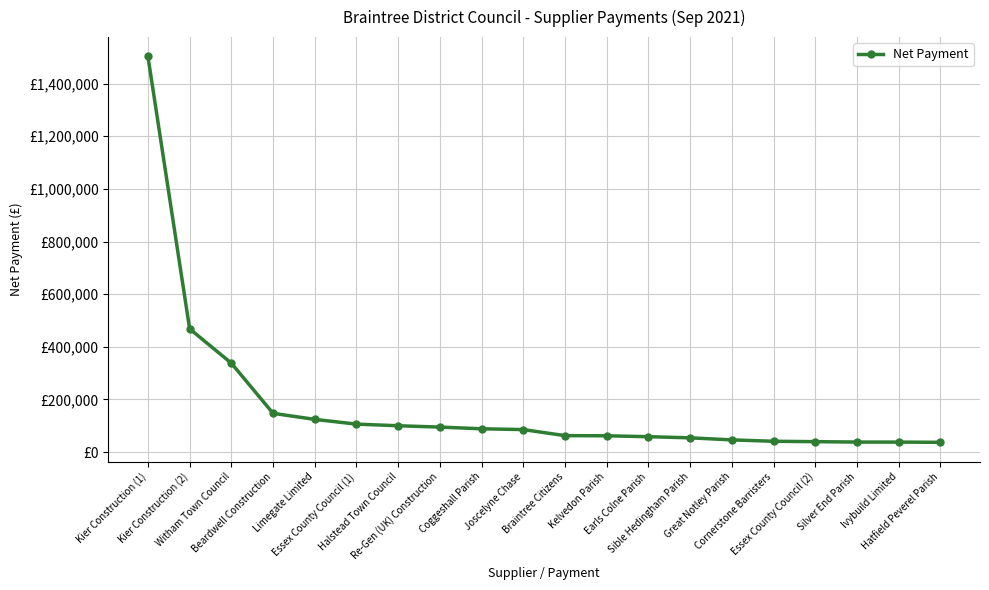

What is the difference between the values at Earls Colne Parish and Coggeshall Parish?

30017.0